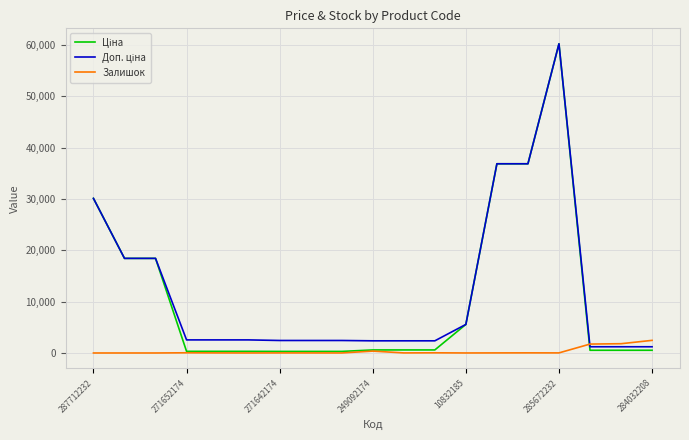

Does the chart display data point markers on the line(s)?

No